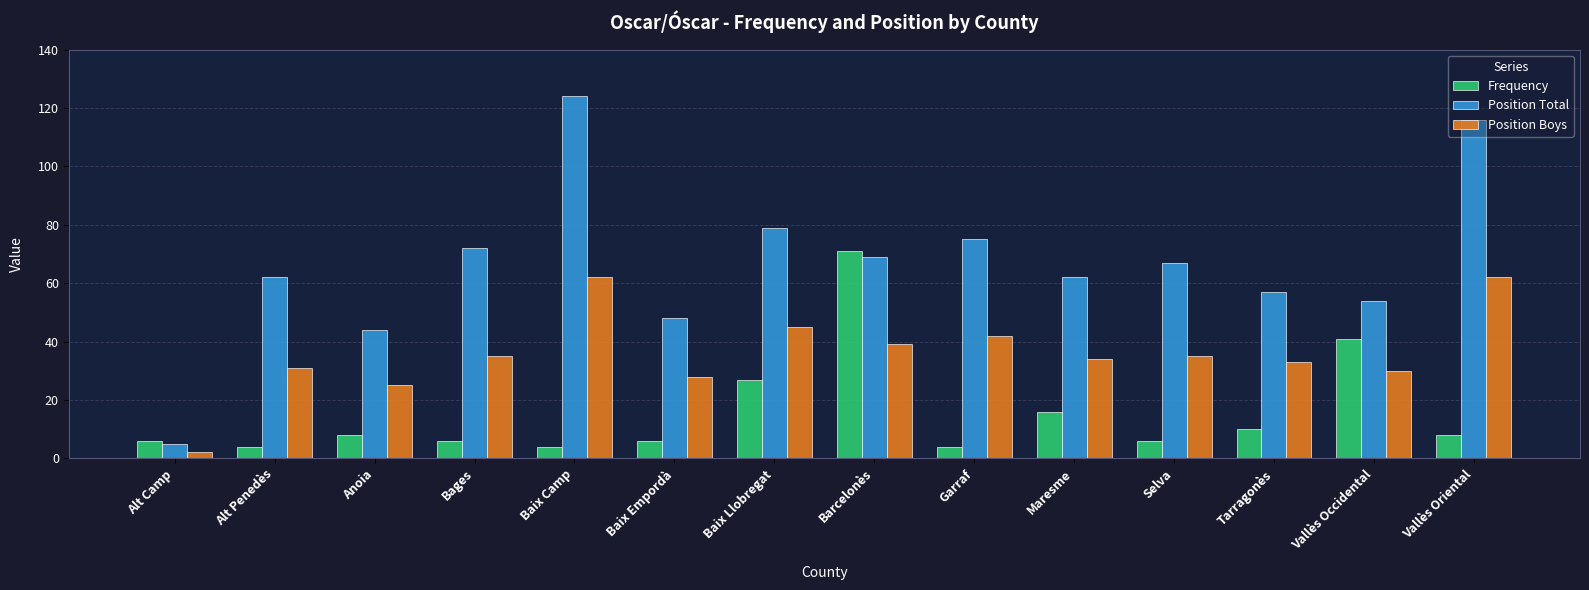

What are all the series names shown in the legend?

Frequency, Position Total, Position Boys